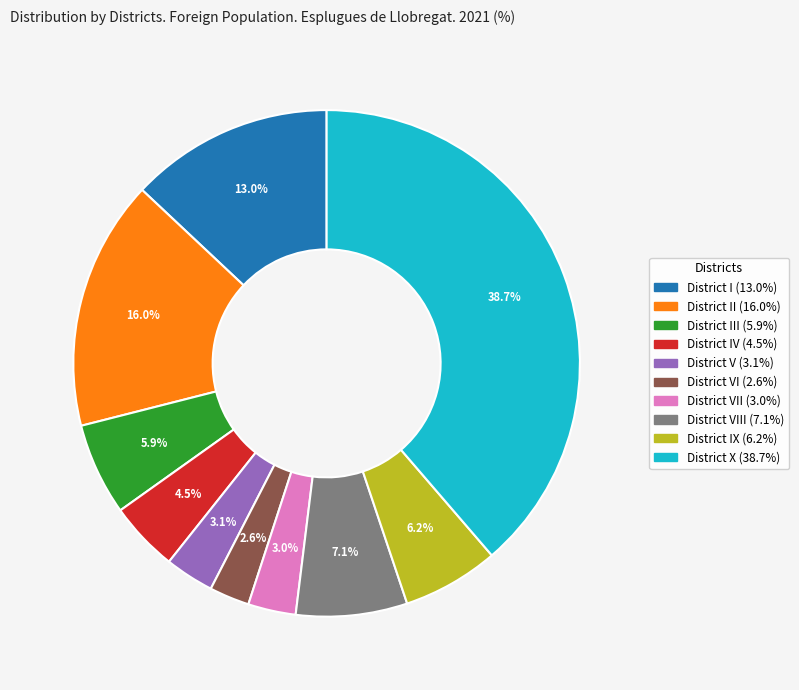

Does any single category account for the majority?

No